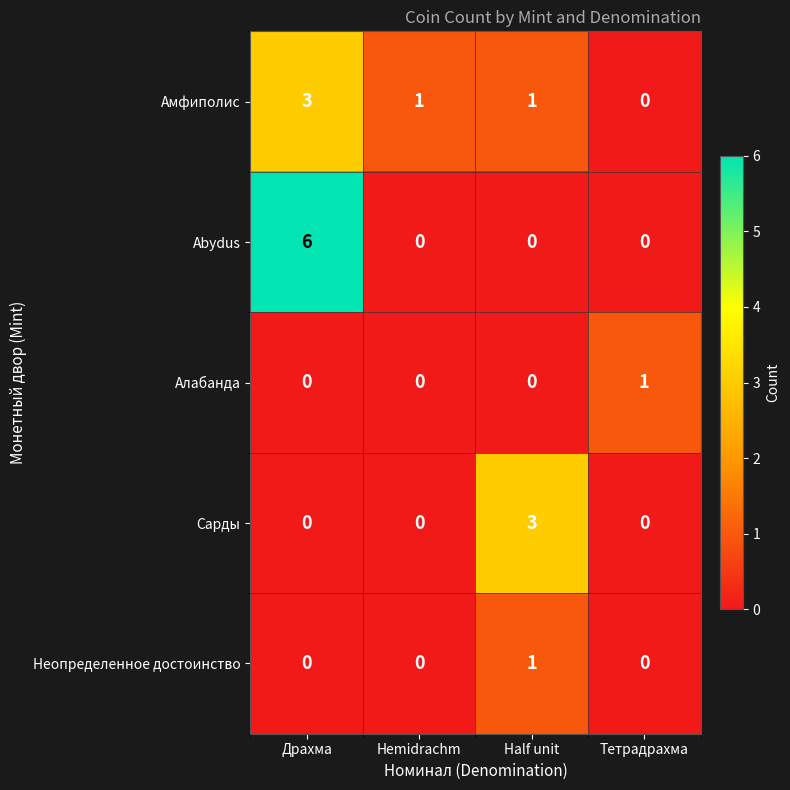

Reading left to right, transcribe all the data shown in this chart.

Амфиполис: 3	1	1	0
Abydus: 6	0	0	0
Алабанда: 0	0	0	1
Сарды: 0	0	3	0
Неопределенное достоинство: 0	0	1	0